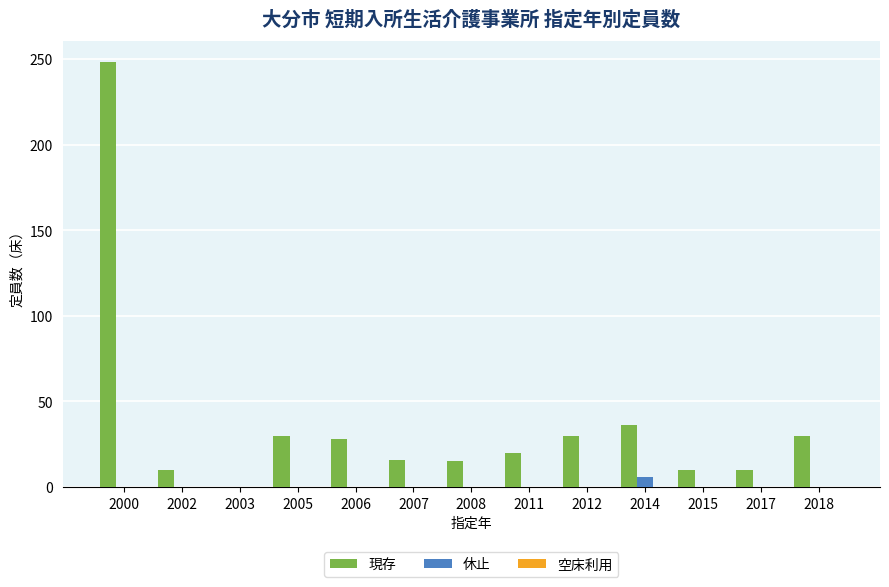

What is the sum of all 現存 values?

483